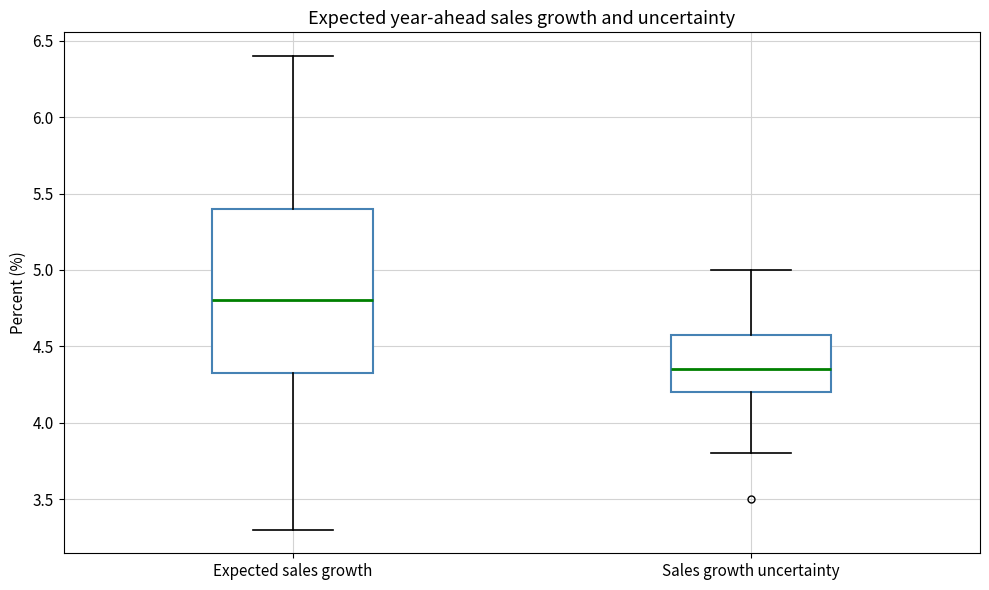

Where does the lower whisker of the box for Sales growth uncertainty end on the y-axis? The values are not printed on the chart, so give them approximately, as read against the axis.

3.80